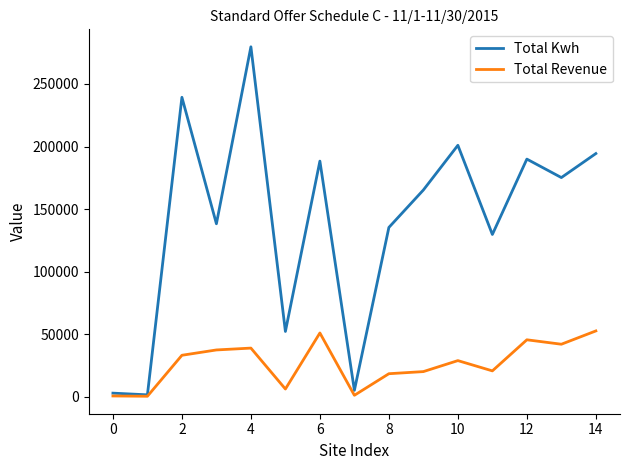

Rank the series by their average value, from lowest to highest.

Total Revenue, Total Kwh